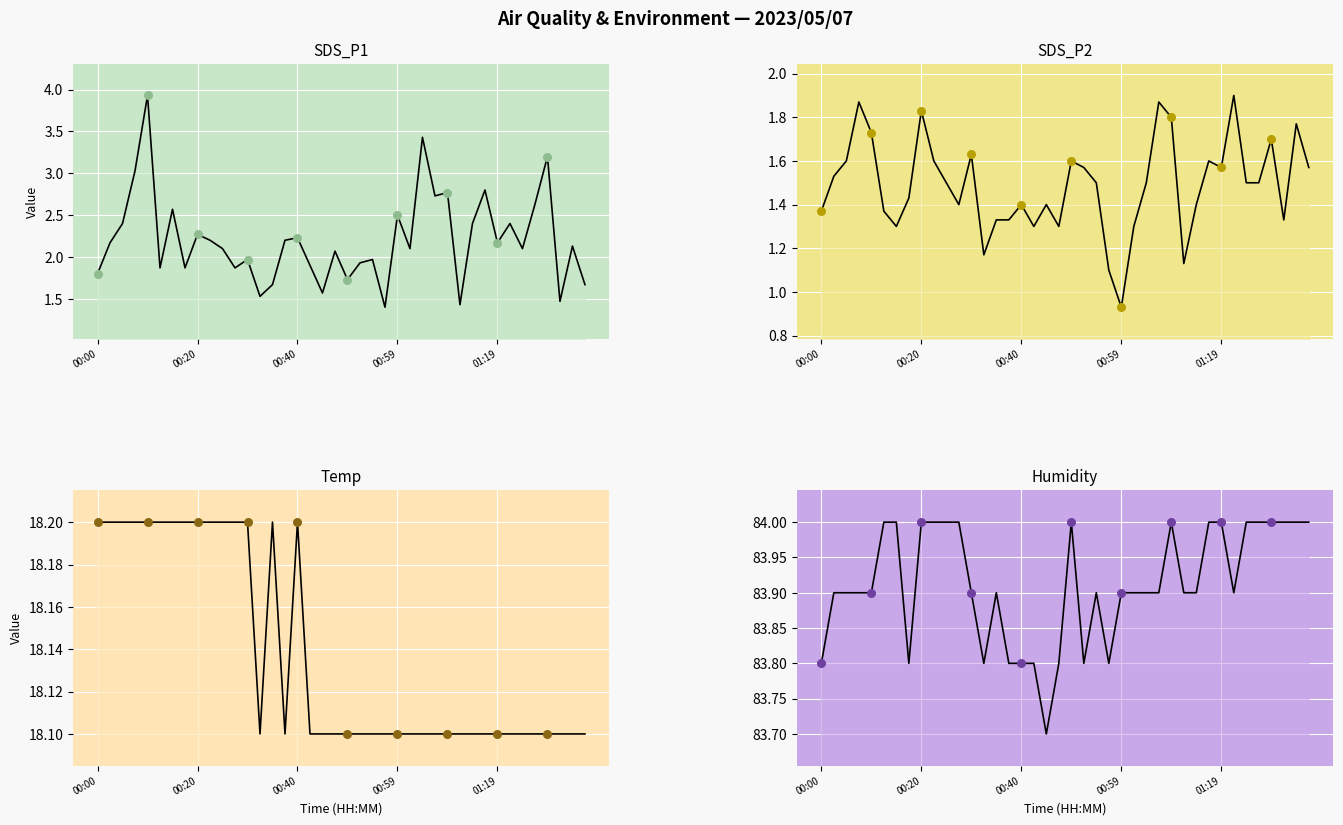

What is the total value across all series at 00:25?

105.8